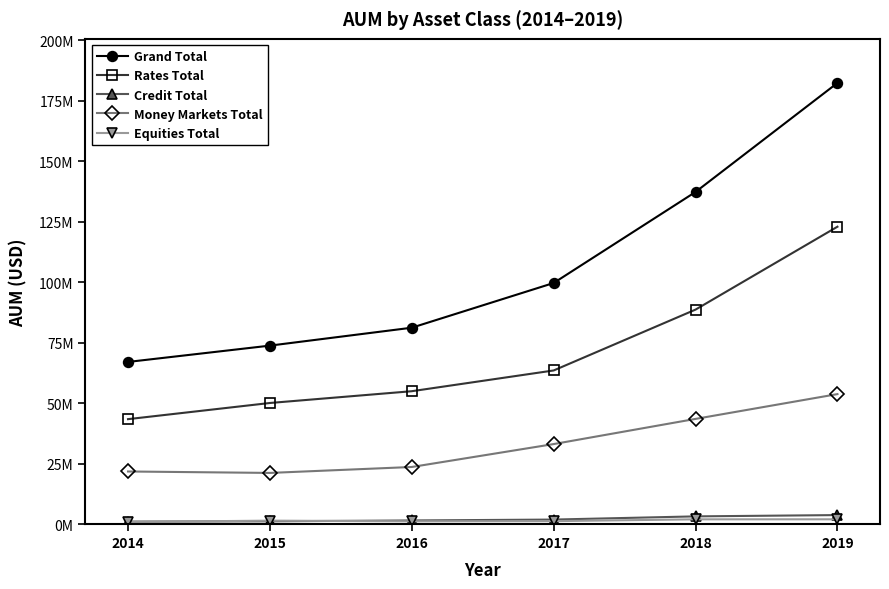

Reading left to right, extract all data points from this chart.

Grand Total: 2014=66998061	2015=73739620	2016=81141741	2017=99614912	2018=137237306	2019=182272067
Rates Total: 2014=43355809	2015=50037326	2016=54902236	2017=63475383	2018=88625615	2019=122871725
Credit Total: 2014=1025506	2015=1147546	2016=1501976	2017=1864700	2018=3186209	2019=3721199
Money Markets Total: 2014=21733483	2015=21138245	2016=23593340	2017=33060749	2018=43462916	2019=53706377
Equities Total: 2014=883263	2015=1416503	2016=1144189	2017=1214081	2018=1962566	2019=1972767